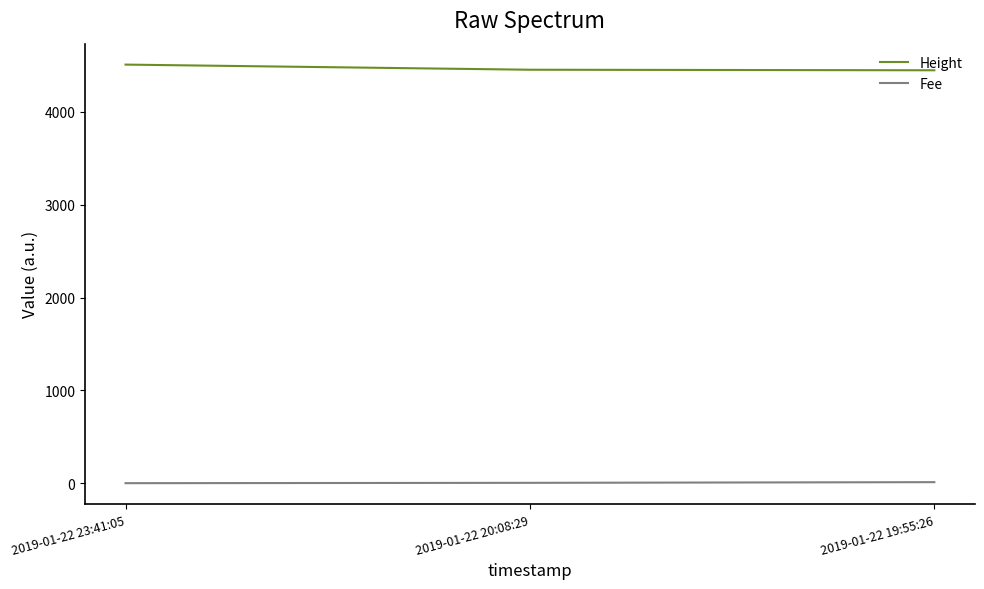

The Height series shows 1010.4 at 2019-01-22 23:41:05. True or false?

False